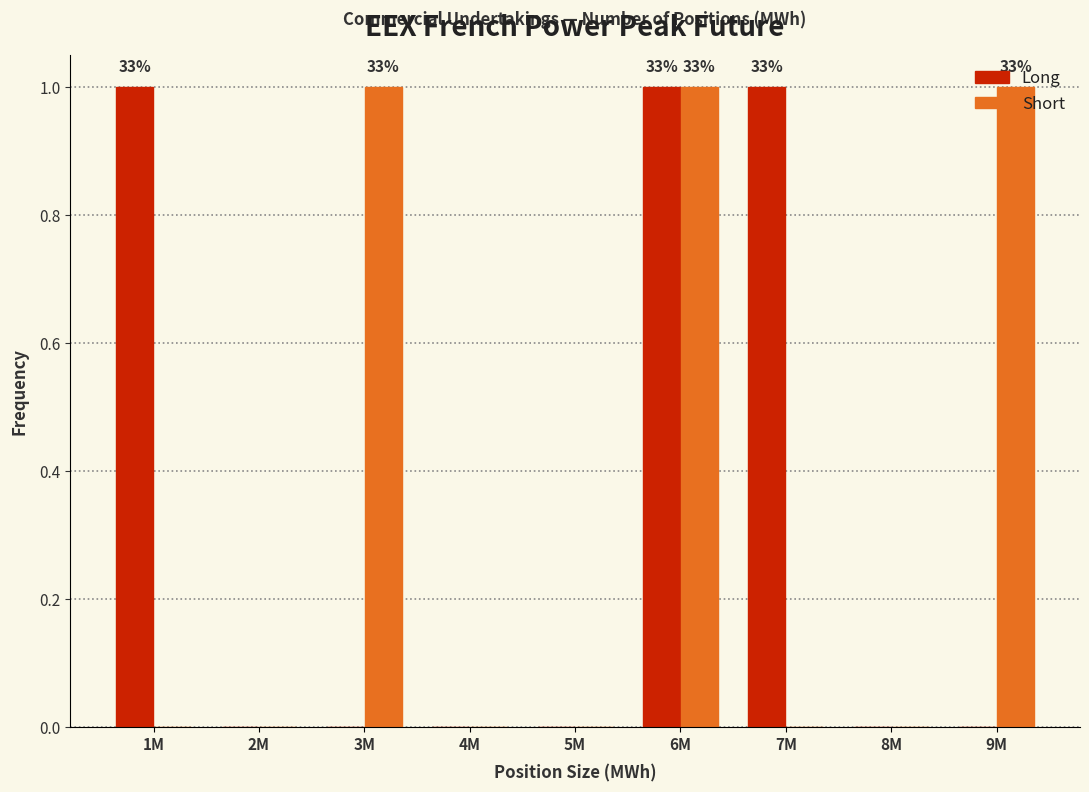

What is the sum of all Short values?

3